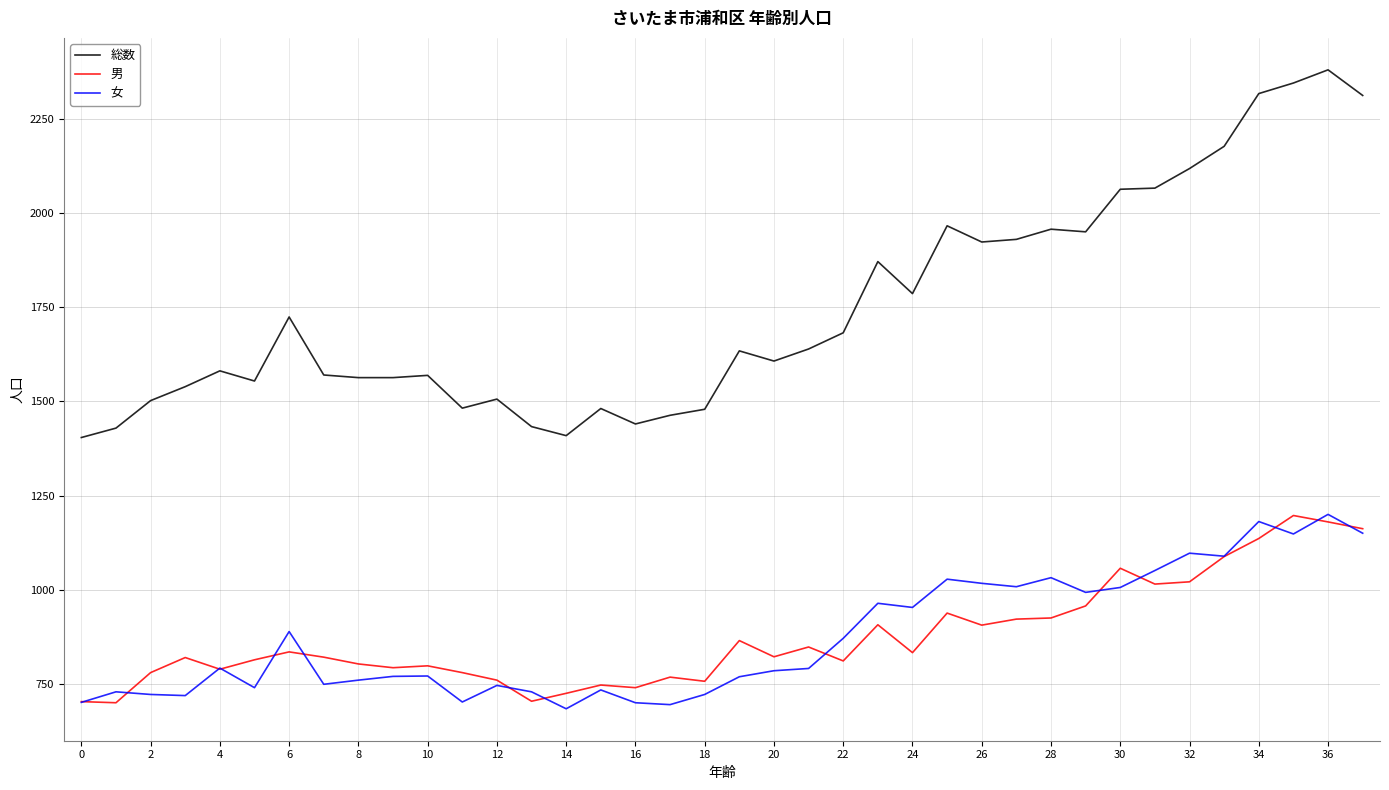

True or false: 総数 and 男 intersect in this chart.

False